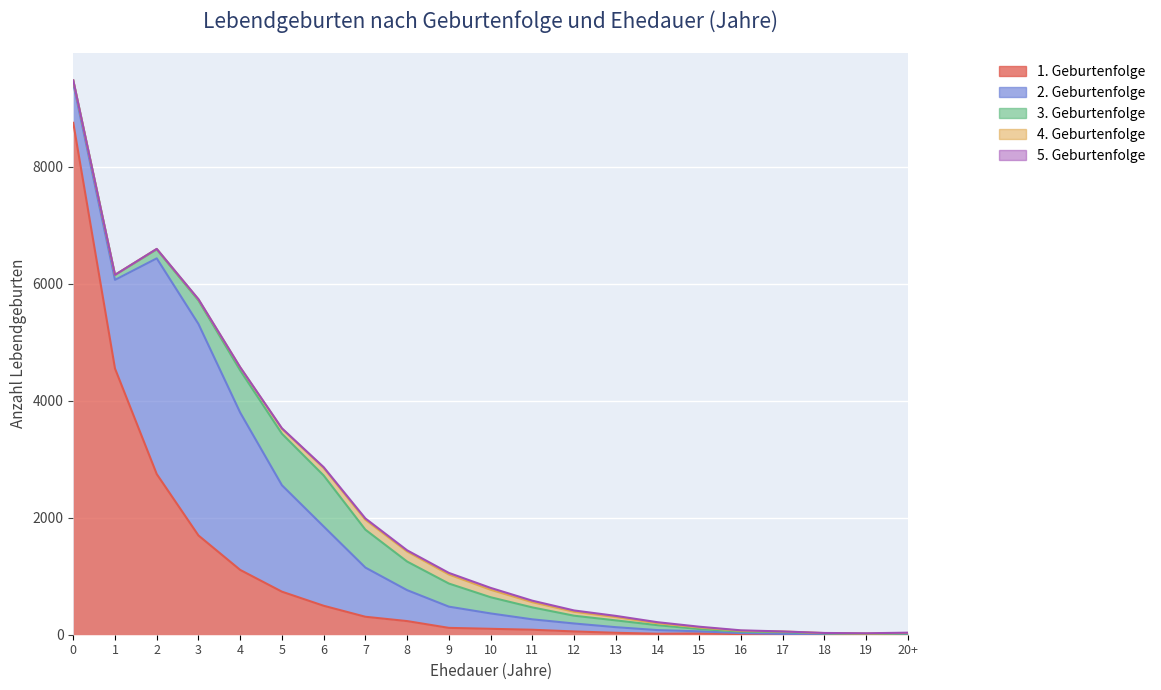

True or false: 2. Geburtenfolge and 3. Geburtenfolge cross at least once.

True